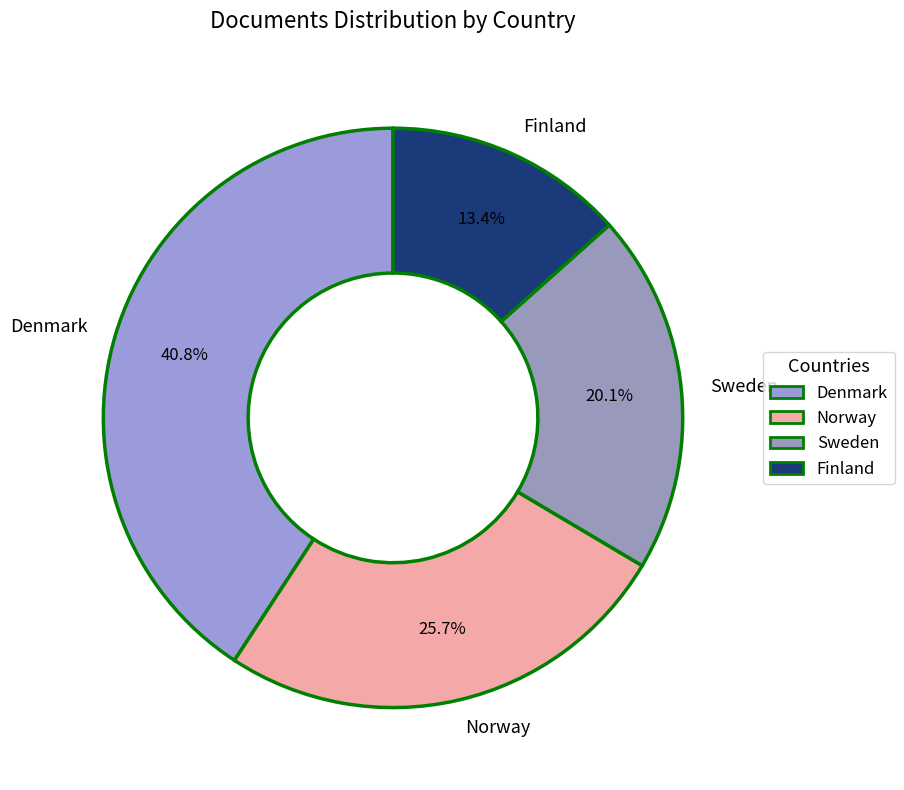

Rank the categories by value from lowest to highest.

Finland, Sweden, Norway, Denmark